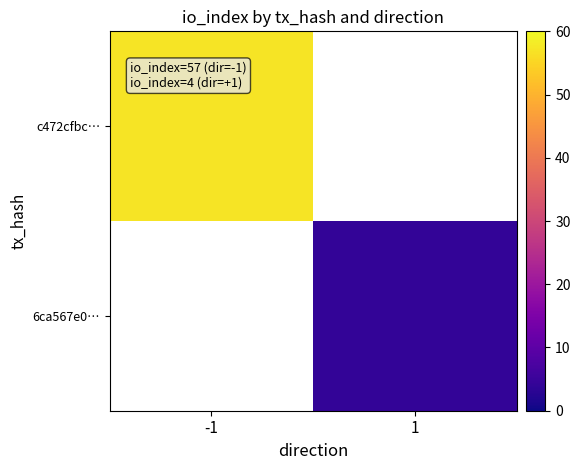

Between 1 and -1, which is larger?

-1